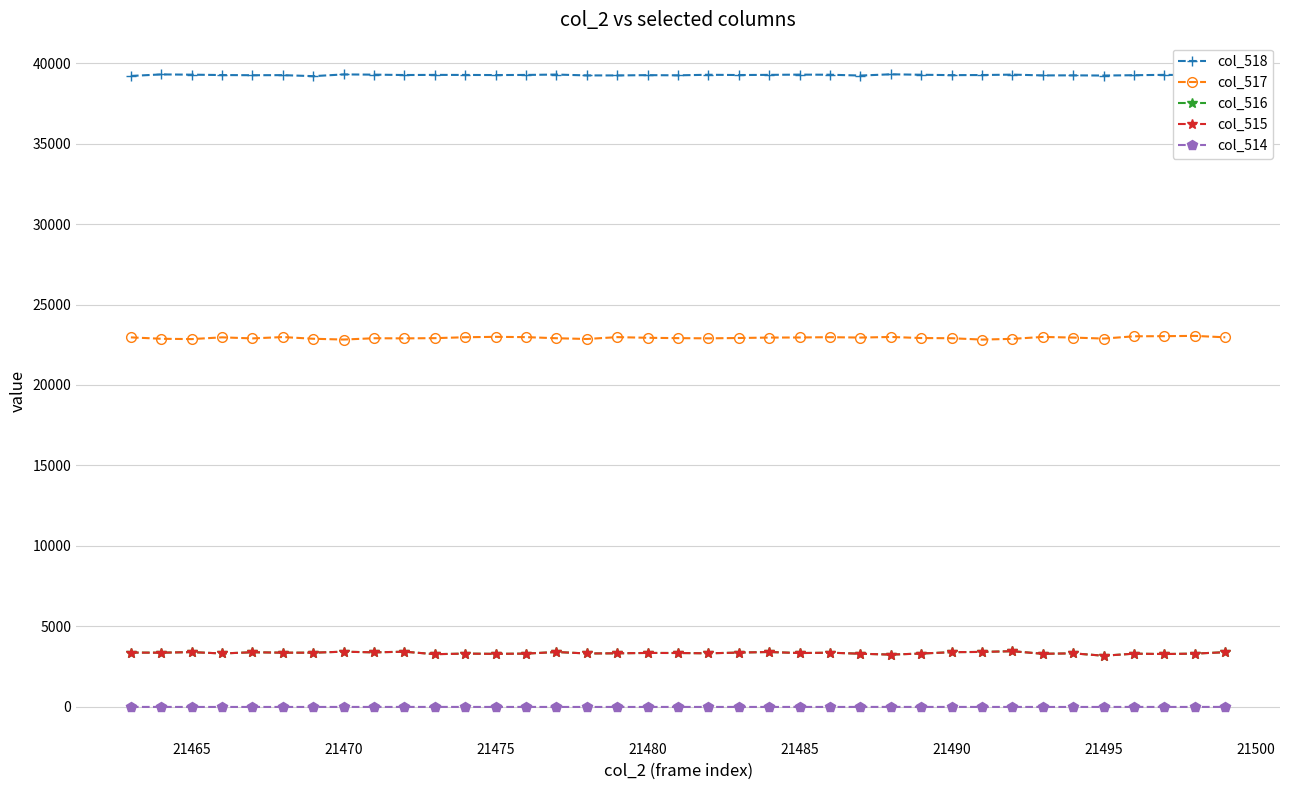

True or false: col_514 and col_517 cross at least once.

False